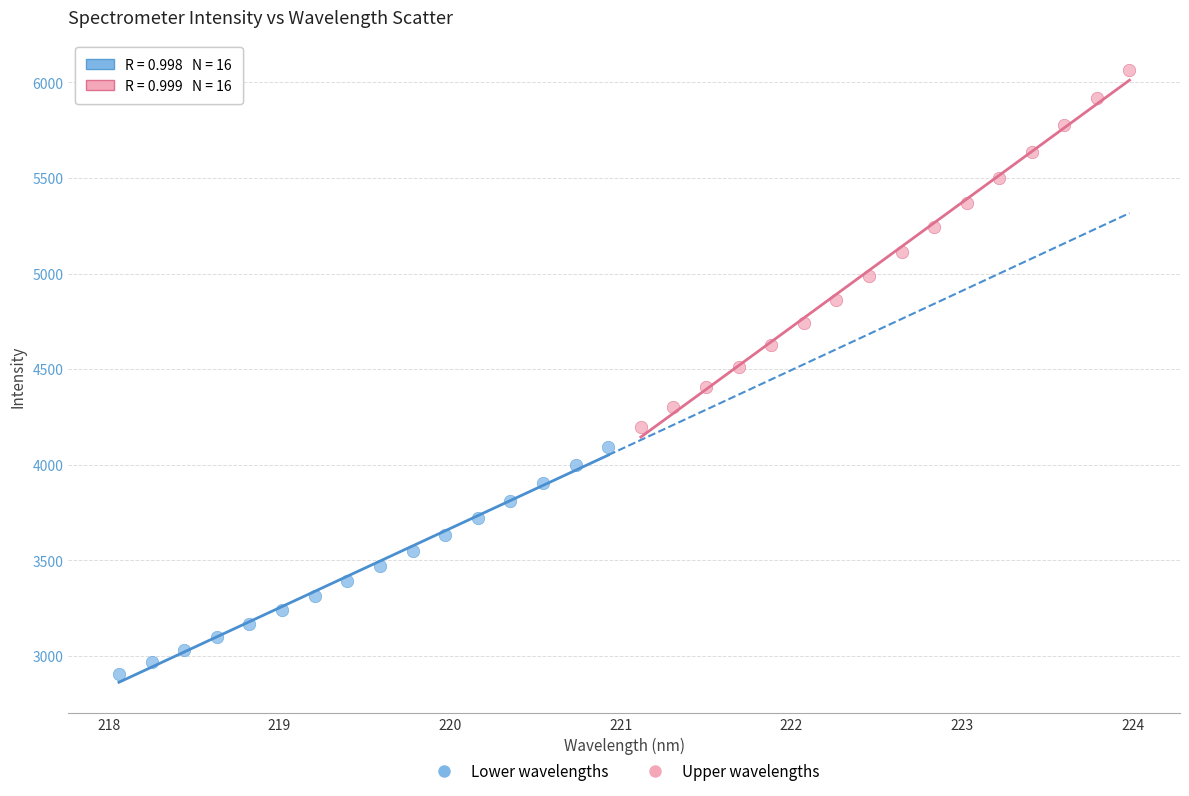

Which series contains the lowest Y value?

Lower wavelengths